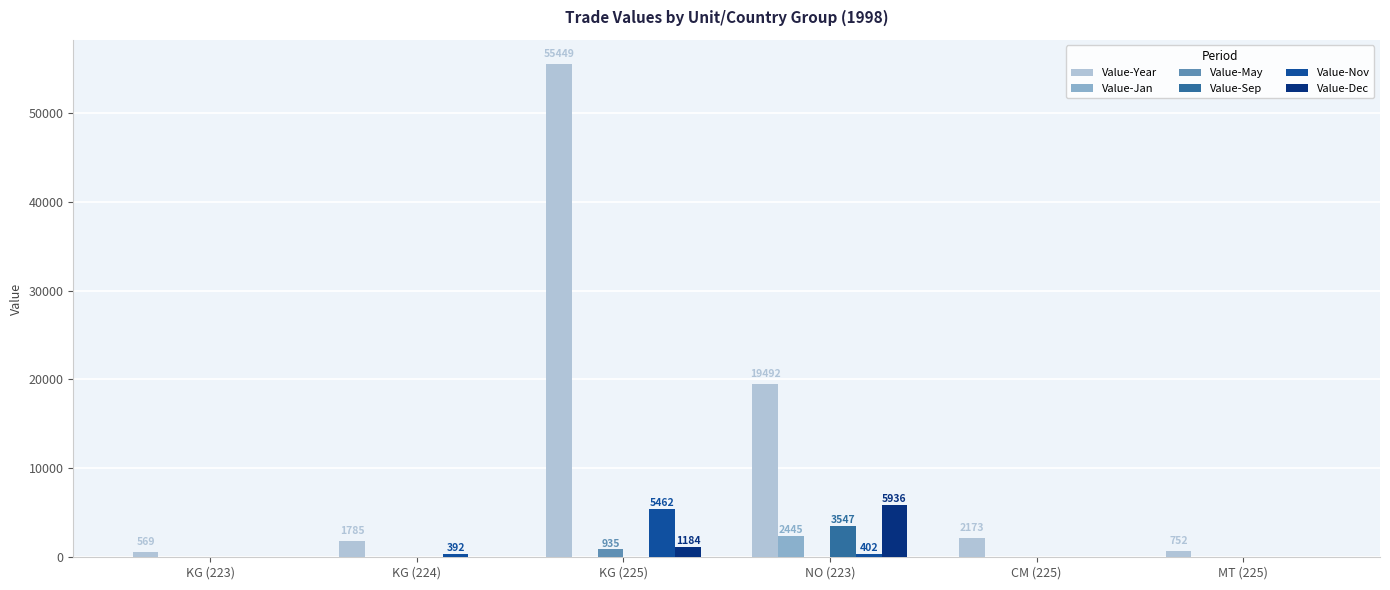

What are all the series names shown in the legend?

Value-Year, Value-Jan, Value-May, Value-Sep, Value-Nov, Value-Dec